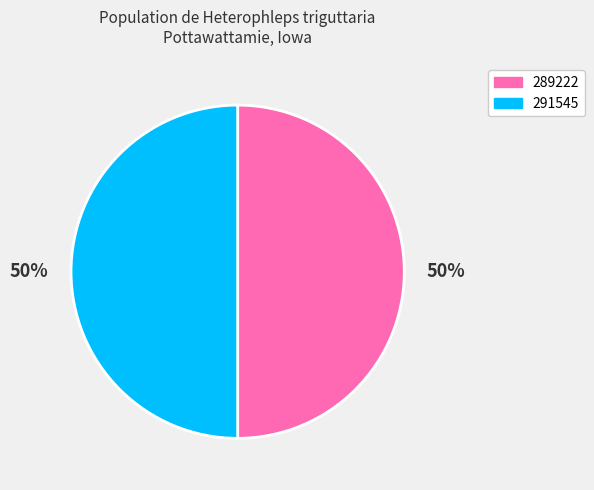

To the nearest percent, what percentage of the pie is 289222?

50%